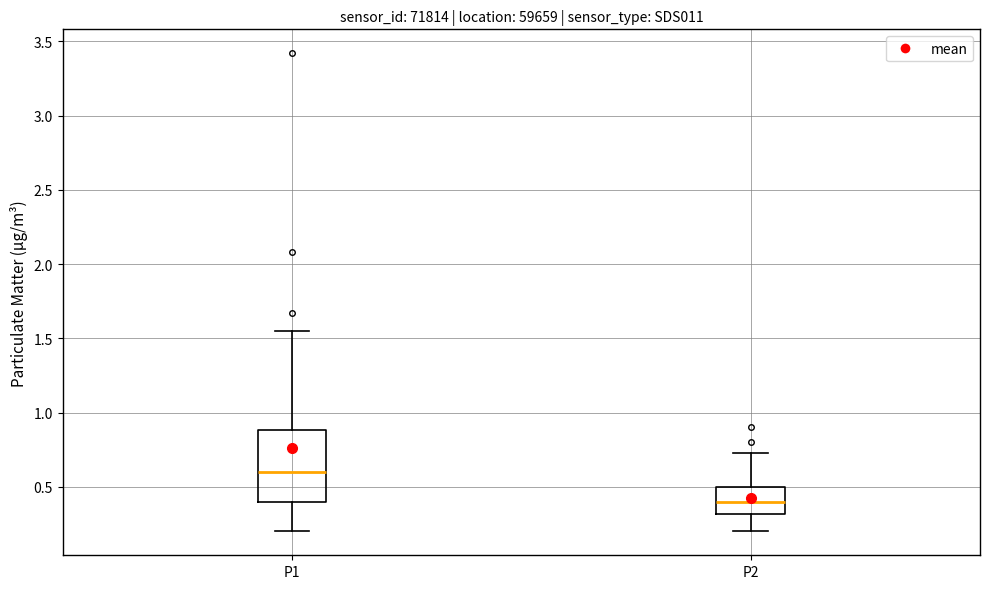

Reading left to right, read every box against the y-axis: the position of its median line, the range the box covers, and the ends of its whiskers. The values are not printed on the chart, so give them approximately, as read against the axis.

P1: median 0.60, box 0.40 to 0.90, whiskers 0.20 to 1.55
P2: median 0.40, box 0.30 to 0.50, whiskers 0.20 to 0.75